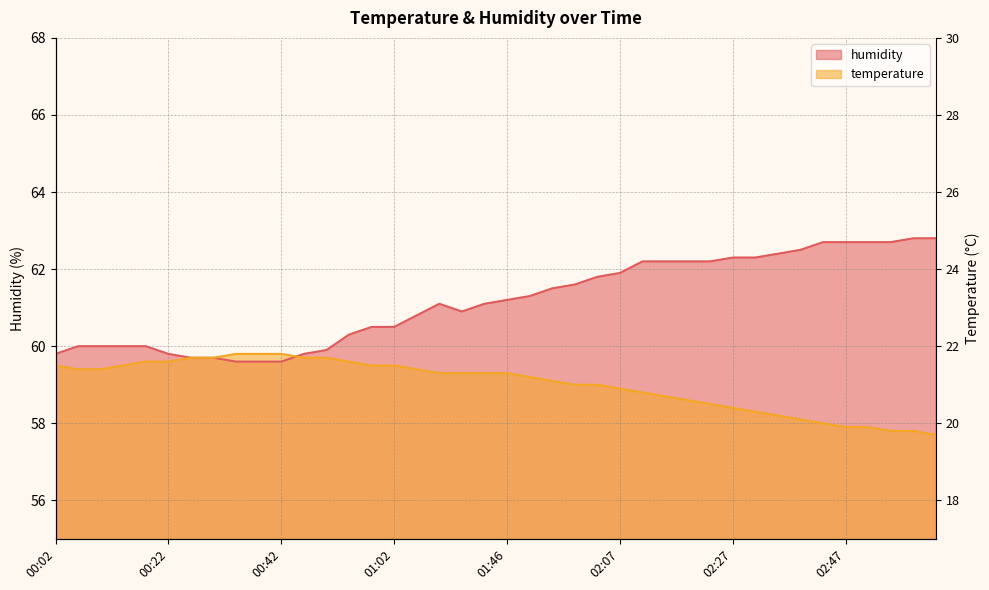

Does the chart display data point markers on the line(s)?

No